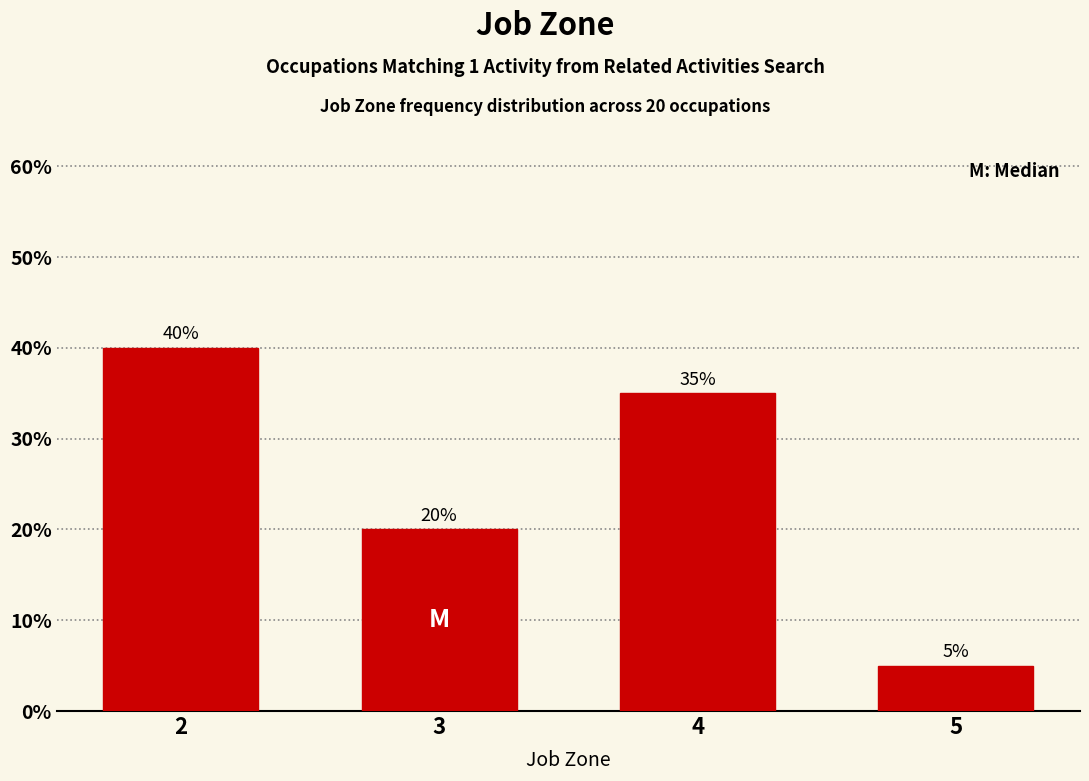

Reading right to left, extract all data points from this chart.

5	35	20	40